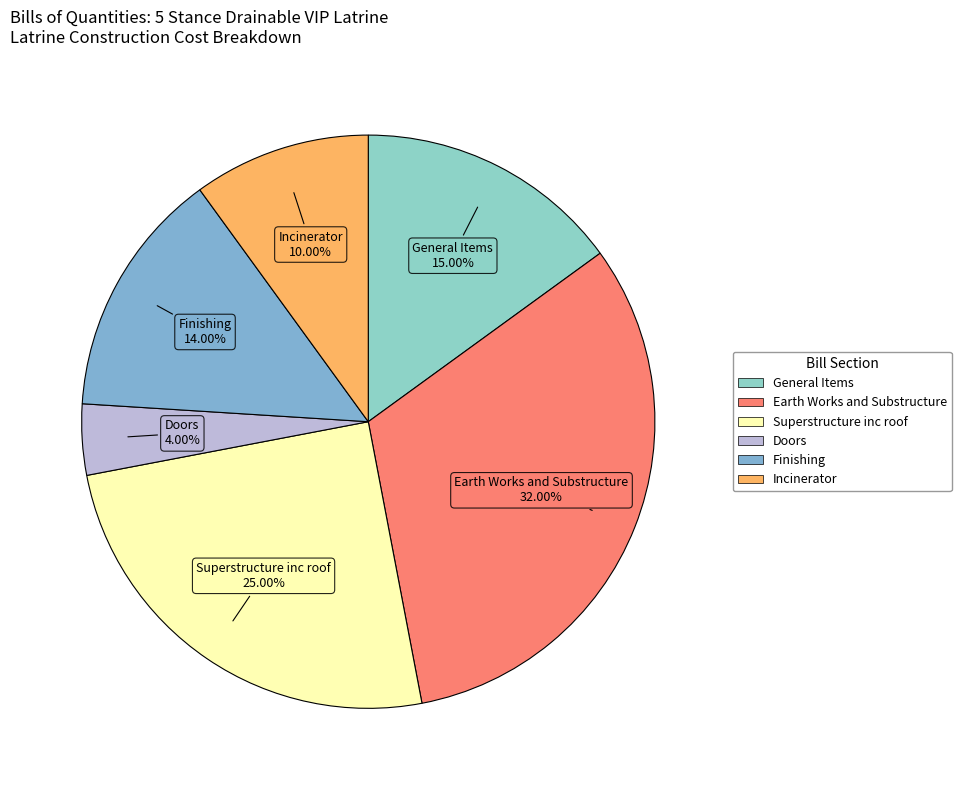

What is the ratio of the value at Finishing to the value at Doors?

3.5